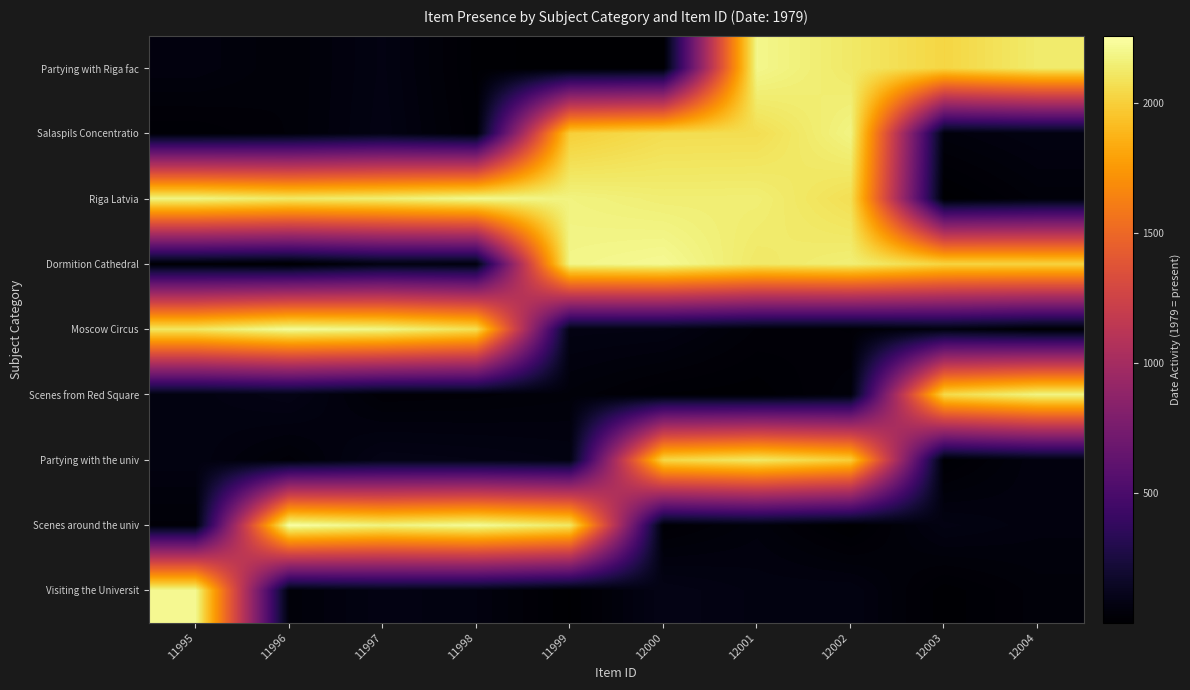

What is the greatest value displayed?

2257.0